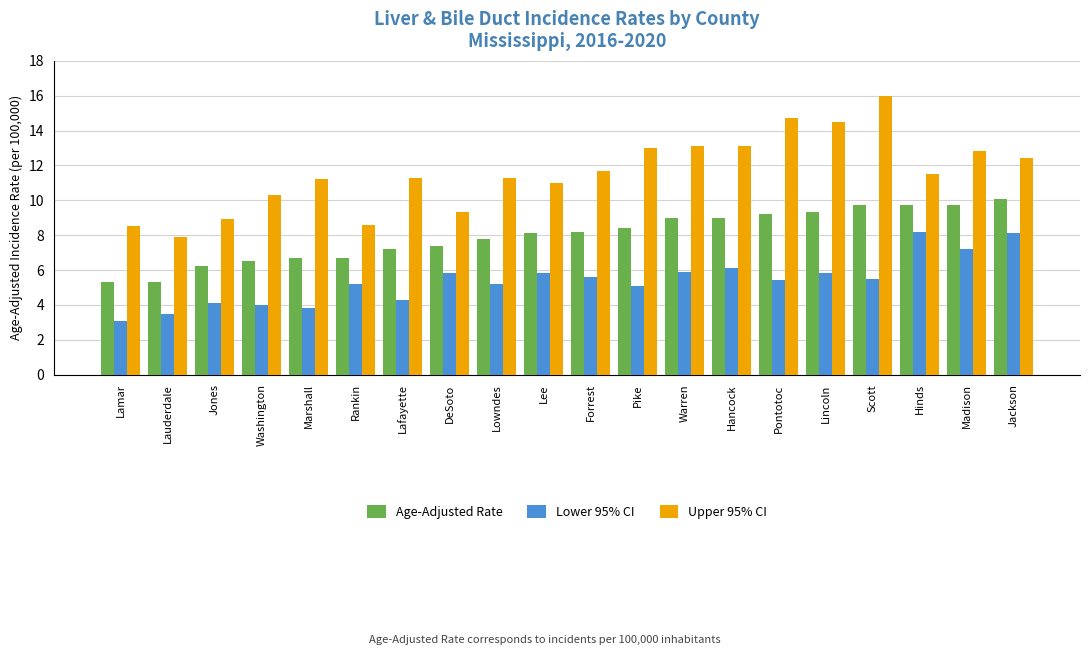

Which category has the highest value in the Upper 95% CI series?

Scott